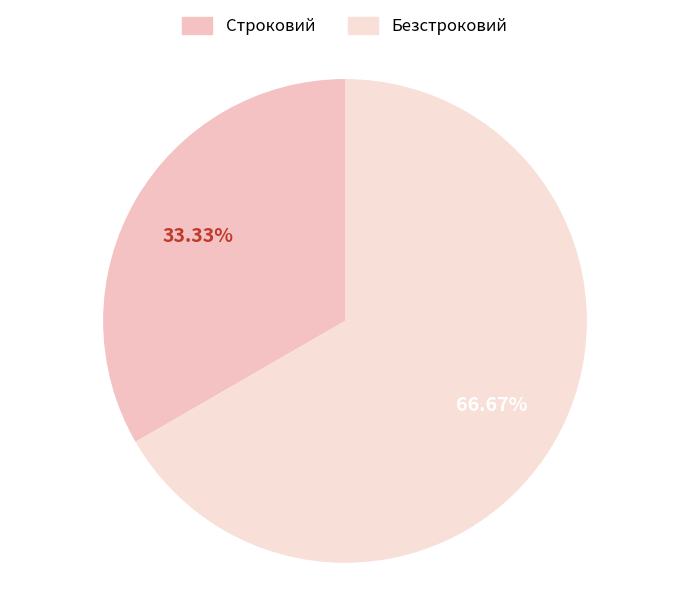

How much of the chart is everything except Безстроковий?

33.3%